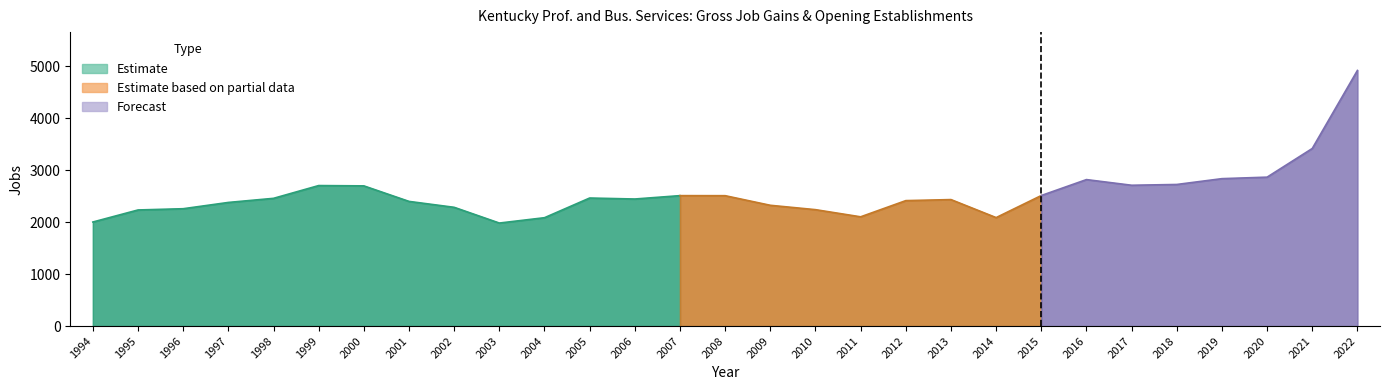

What is the sum of the Opening Establishments values at 2002 and 2018?

5014